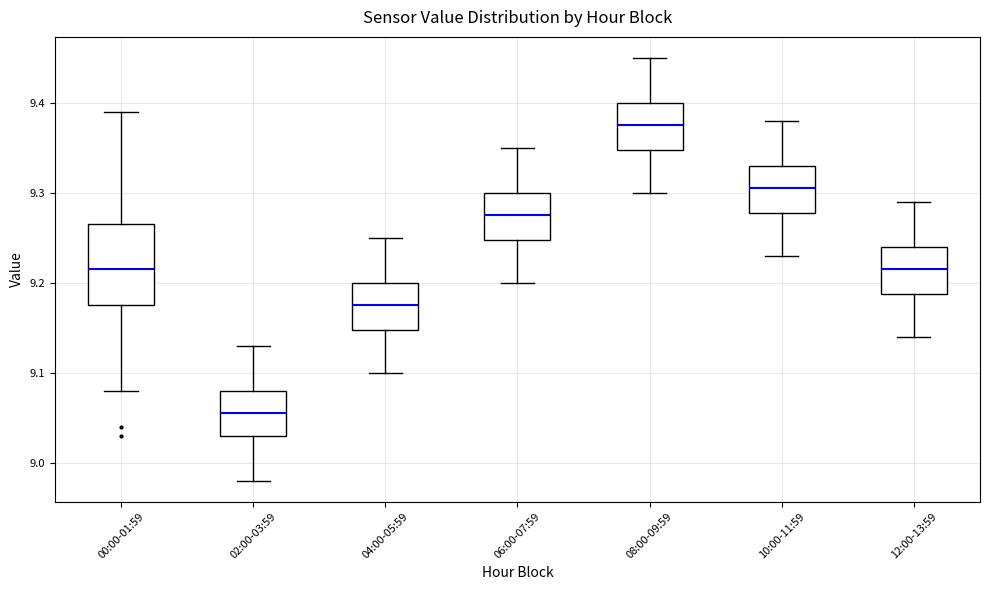

Comparing the boxes themselves (not the whiskers), which one is the tallest?

00:00-01:59